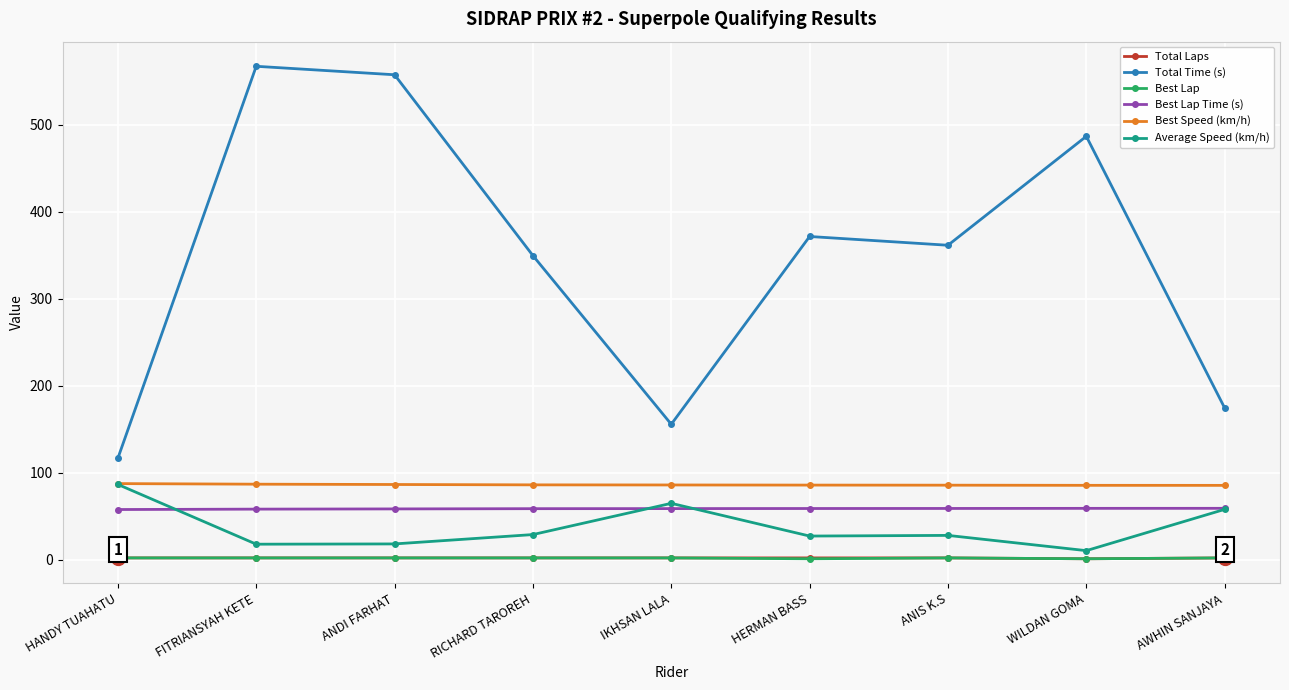

What value does the Total Laps series have at RICHARD TAROREH?

2.0